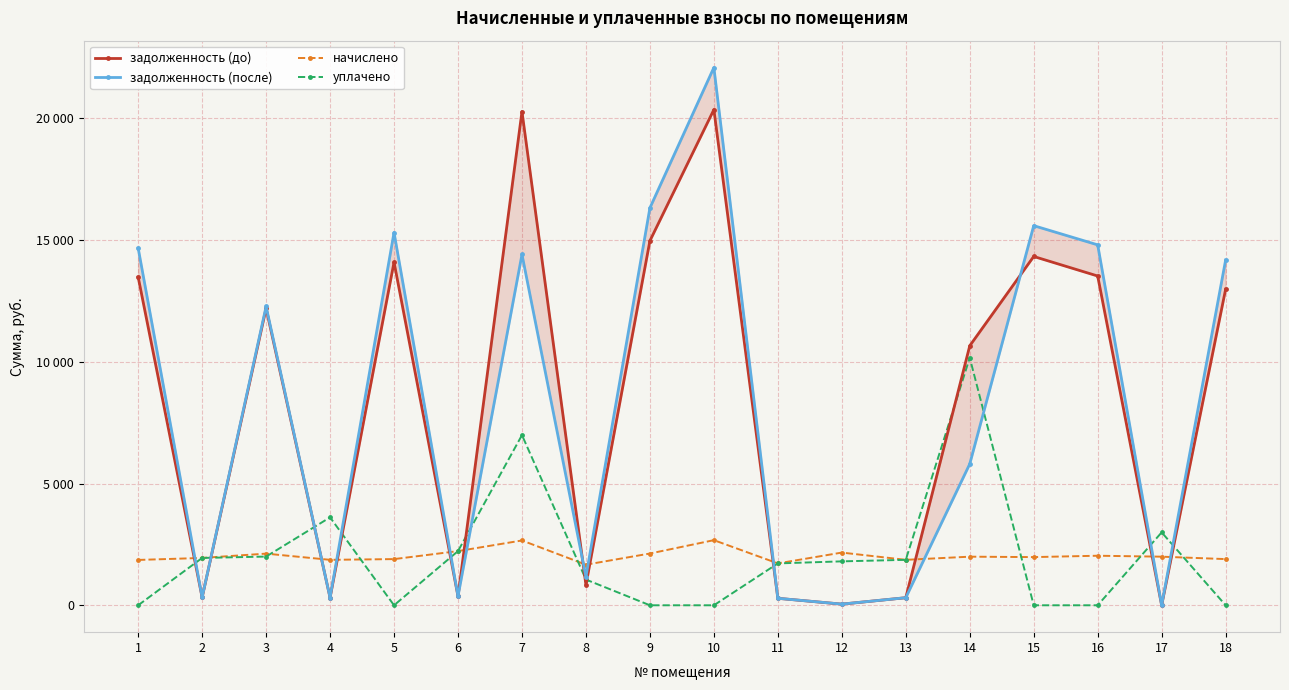

At which category does задолженность (после) reach its first local peak?

3